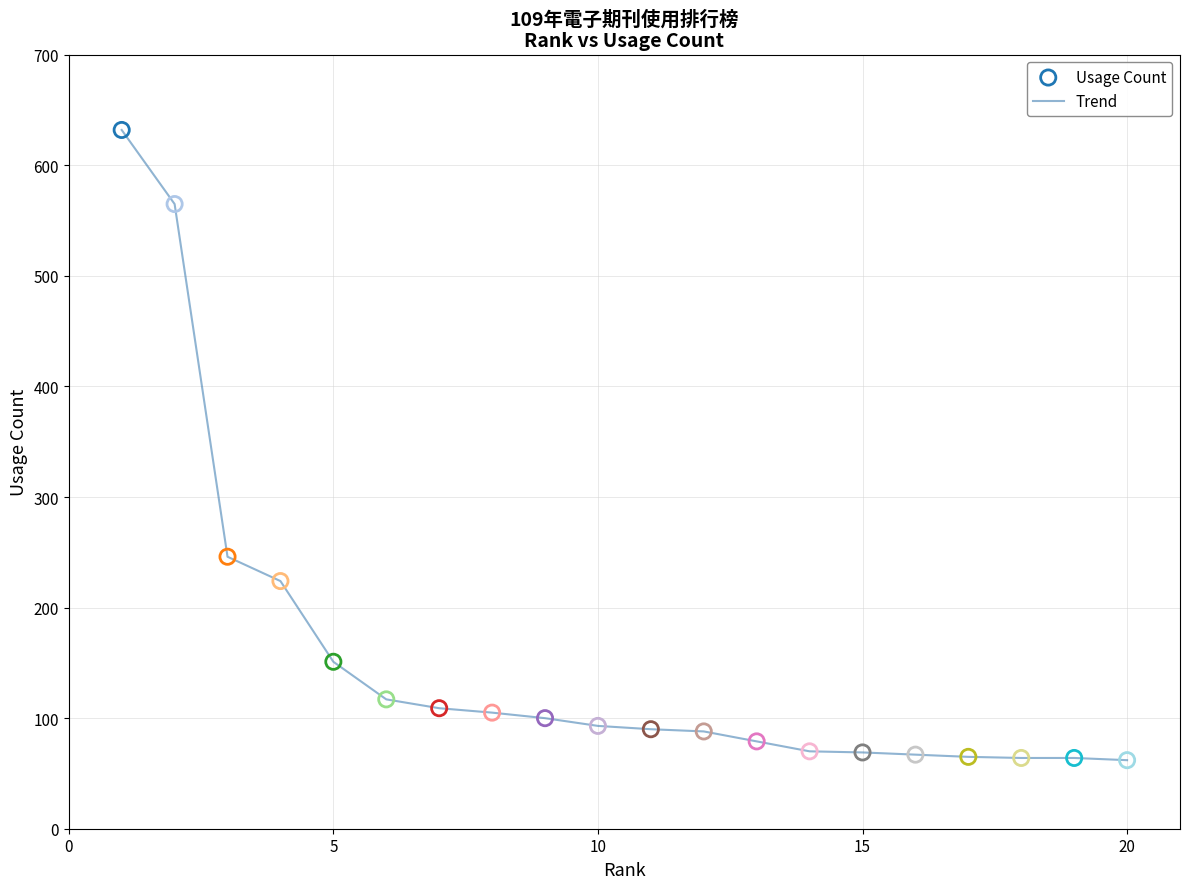

What is the difference between the maximum and minimum values?

570